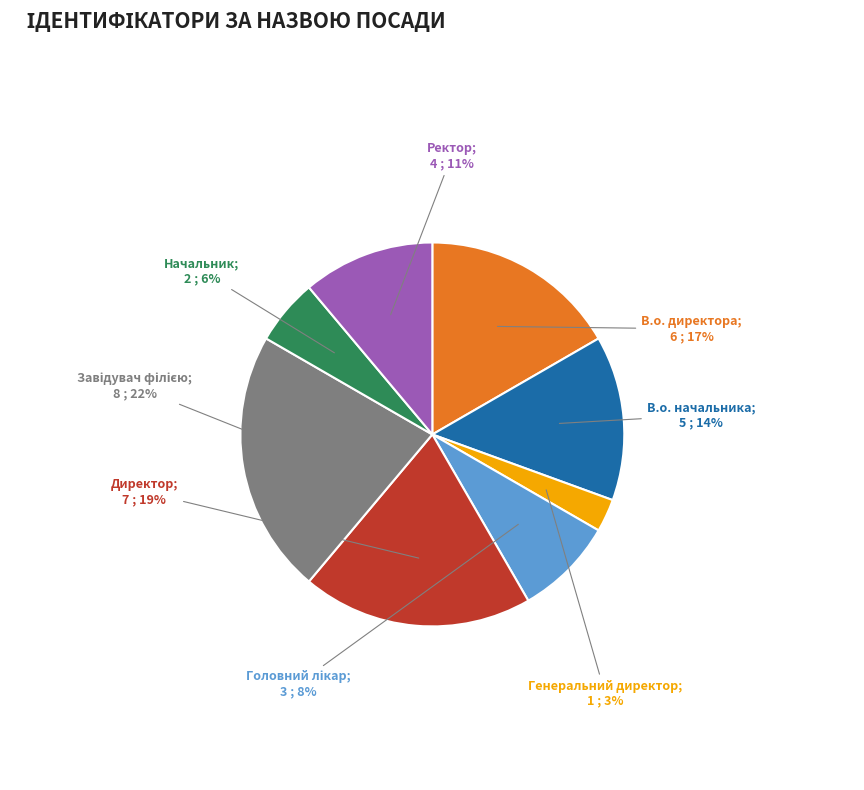

Is there a majority slice in this chart?

No